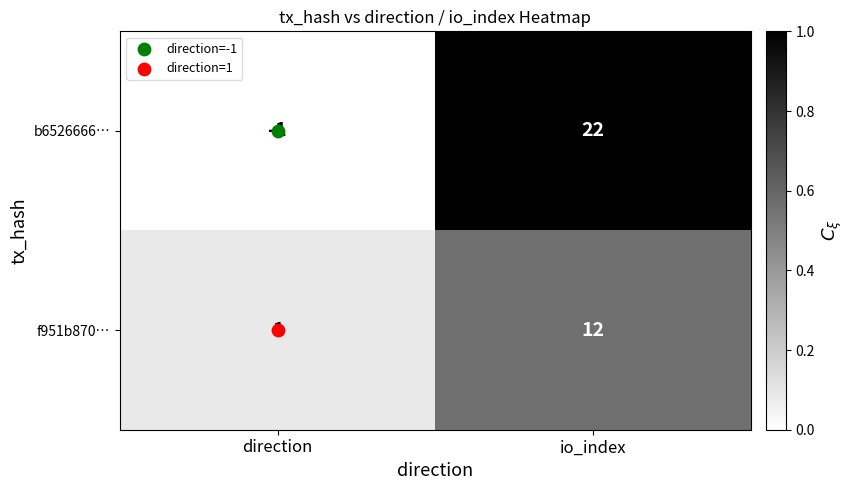

Which series has the largest range (max minus min)?

b6526666…